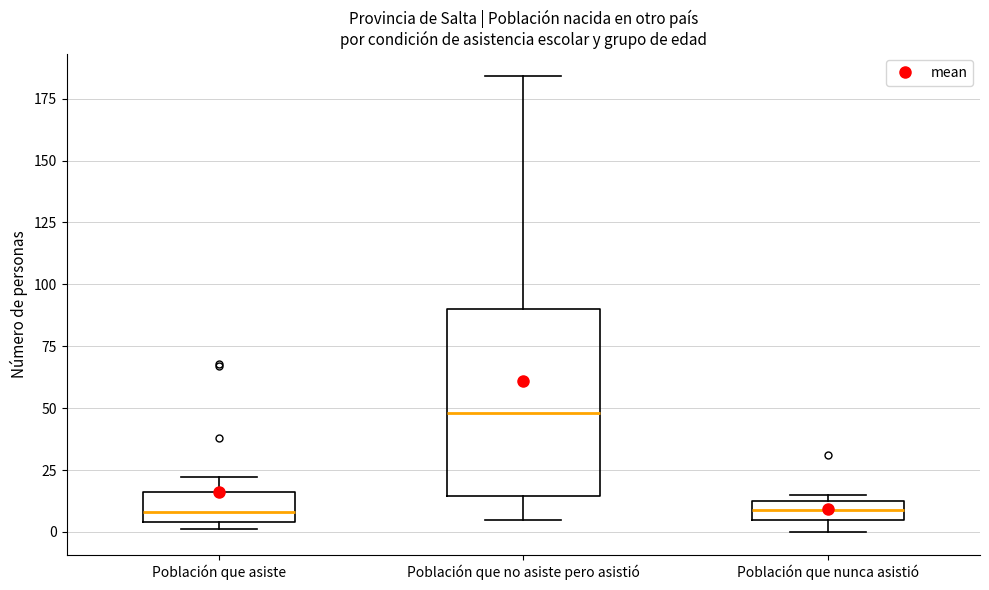

Where does the lower whisker of the box for Población que no asiste pero asistió end on the y-axis? The values are not printed on the chart, so give them approximately, as read against the axis.

5